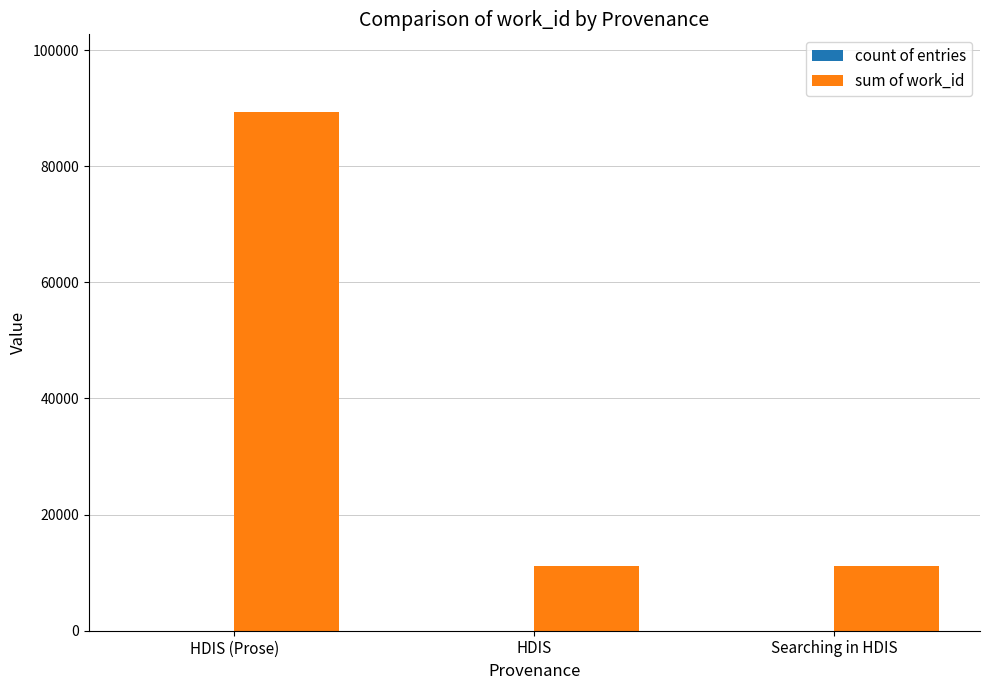

Are the bars horizontal?

No